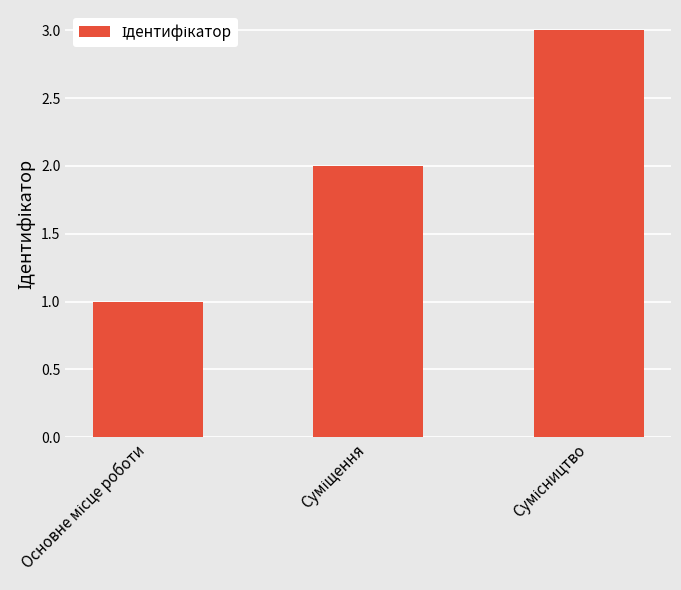

How many categories are shown in the chart?

3